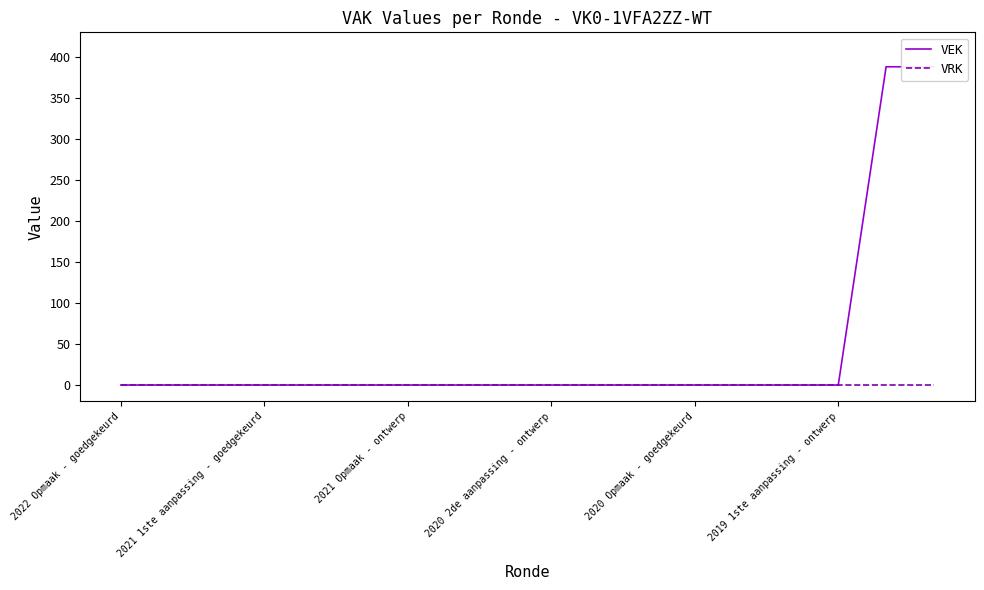

What is the difference between the maximum and minimum values in the VEK series?

388